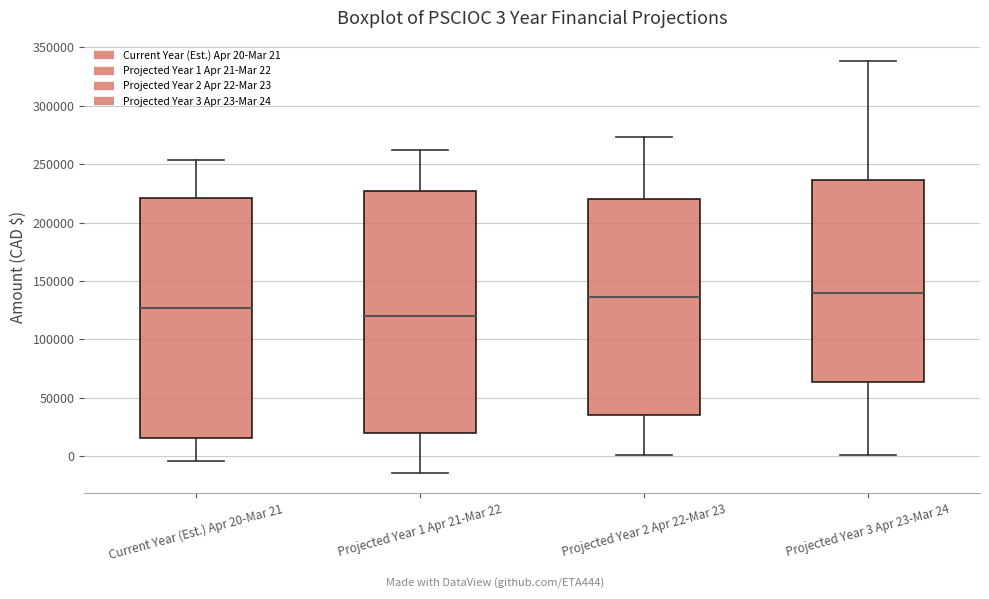

Which box has the lowest median line?

Projected Year 1 Apr 21-Mar 22